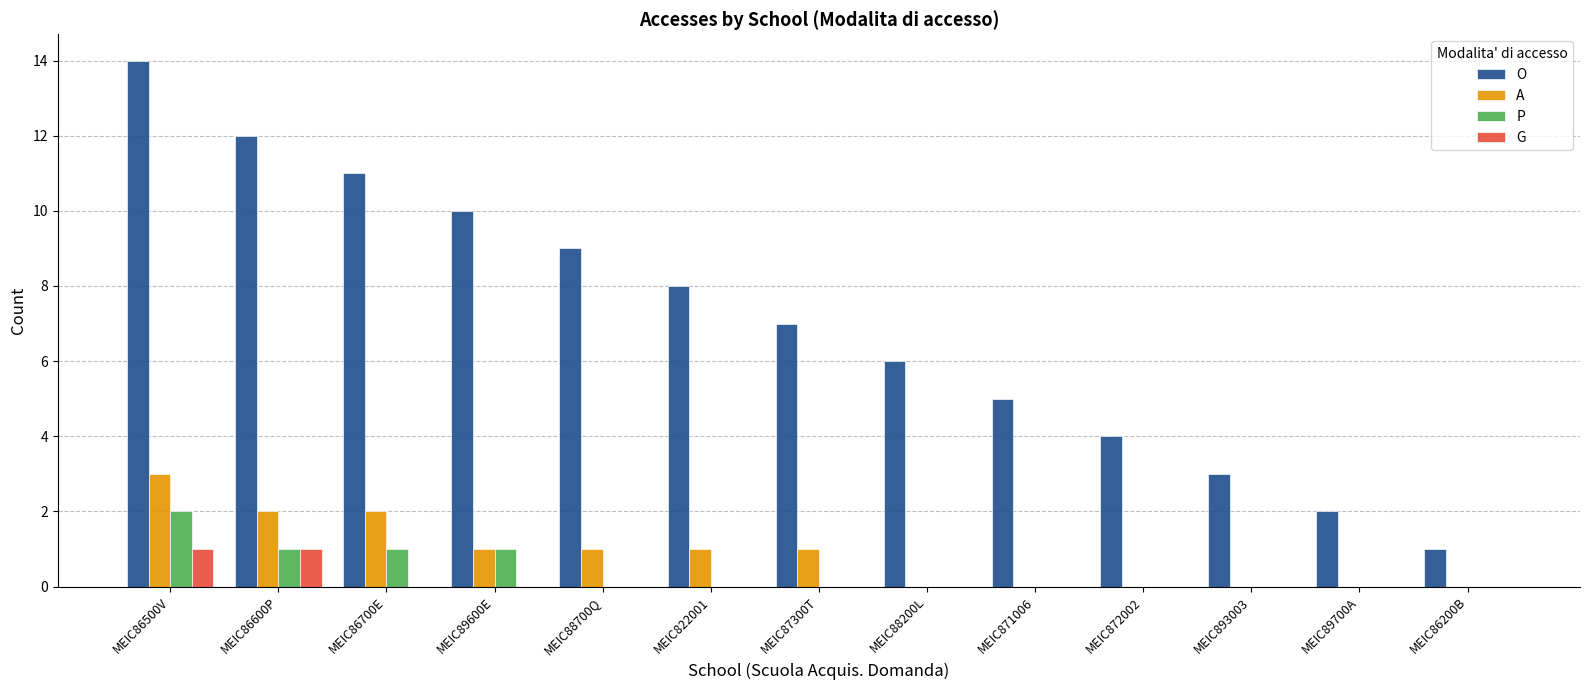

Count the A values in the range 0 to 1.

10